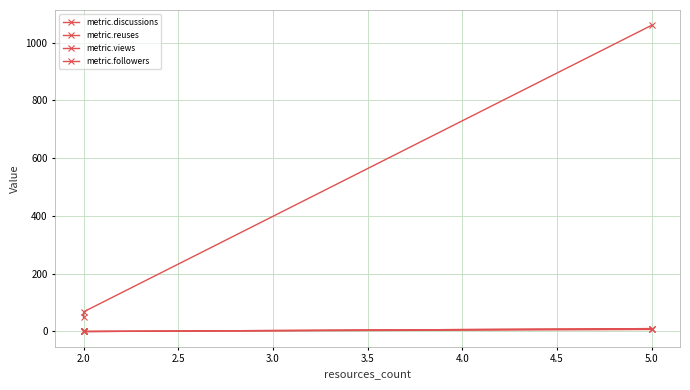

The value of metric.views at 2.0 is 68. True or false?

False